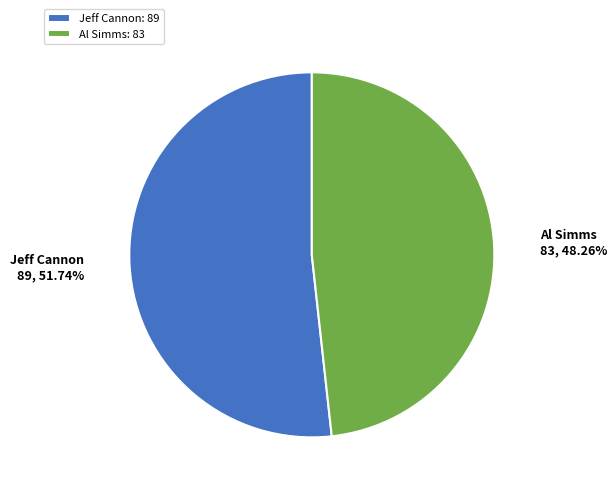

How many slices are in this pie chart?

2